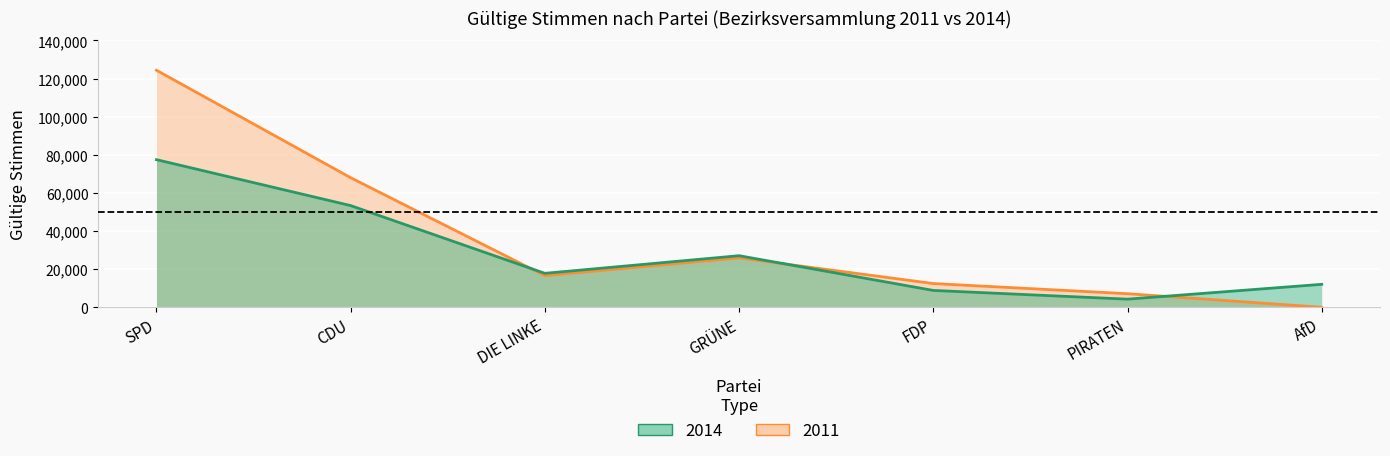

What is the label of the 4th point from the left?

GRÜNE